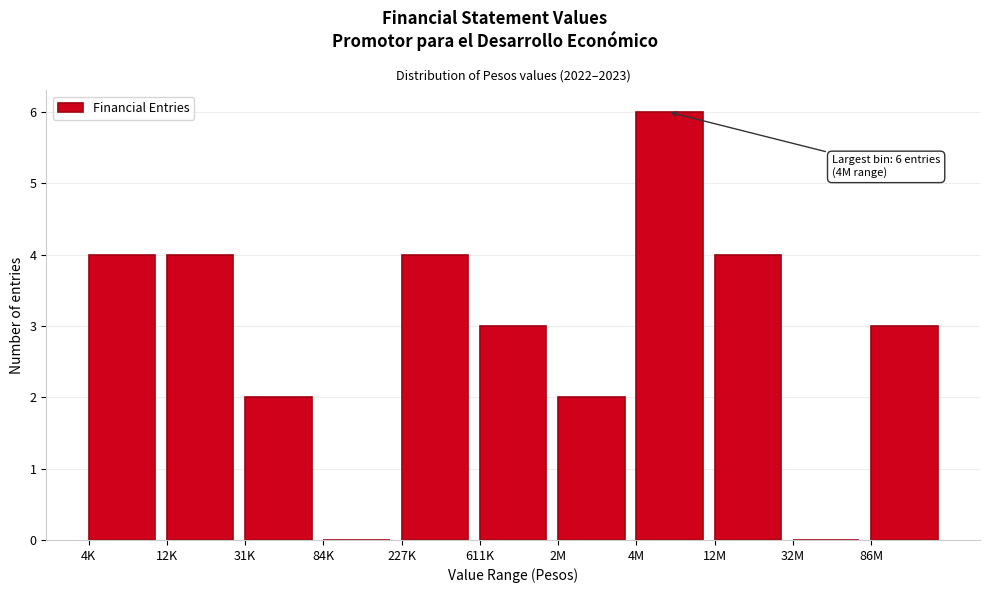

Reading left to right, transcribe all the data shown in this chart.

4K=4	12K=4	31K=2	84K=0	227K=4	611K=3	2M=2	4M=6	12M=4	32M=0	86M=3